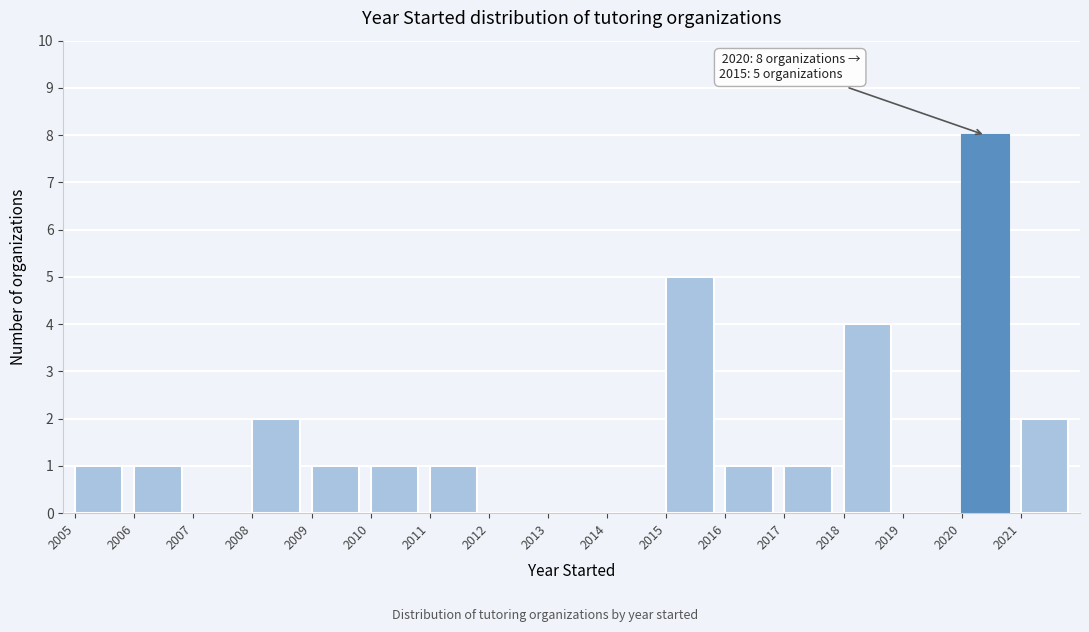

Over which range of the x-axis is the bar tallest?

2020 to 2021